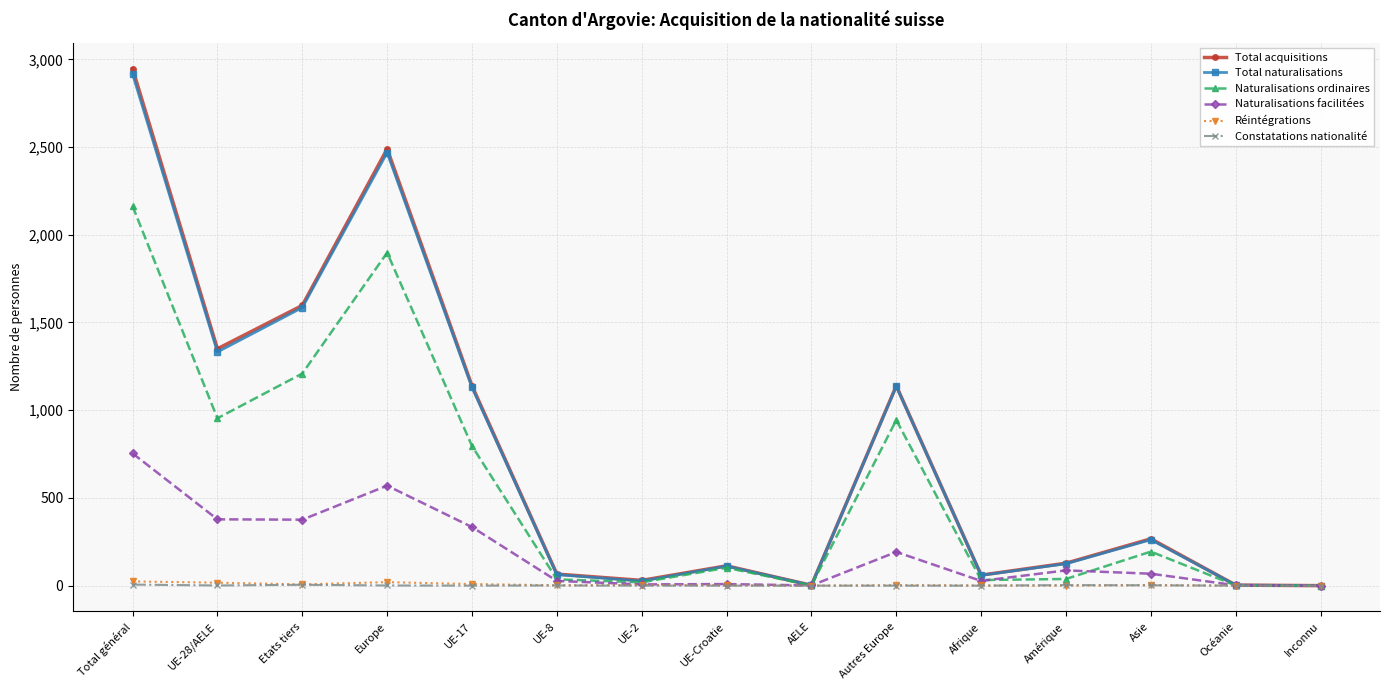

What is the difference between the Naturalisations facilitées values at UE-2 and UE-Croatie?

2